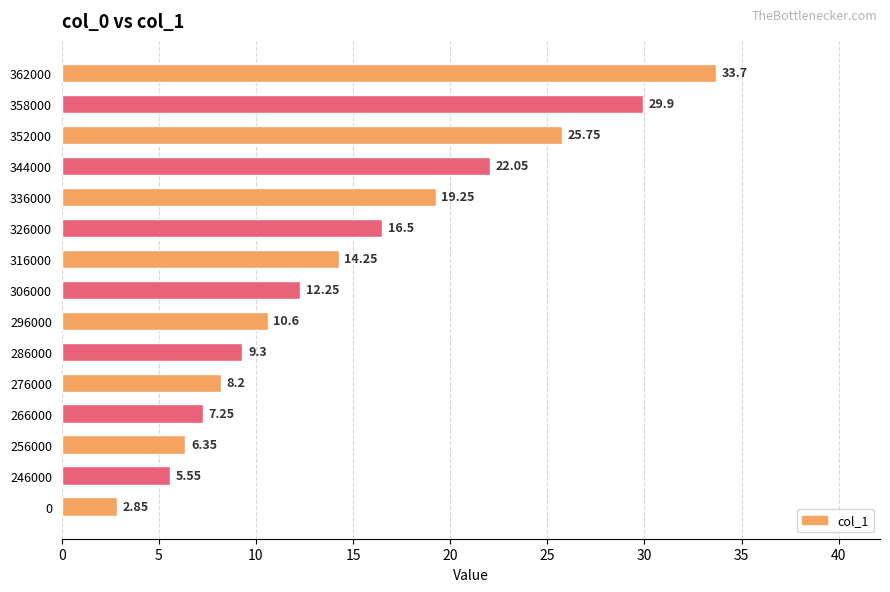

Does the chart contain stacked bars?

No